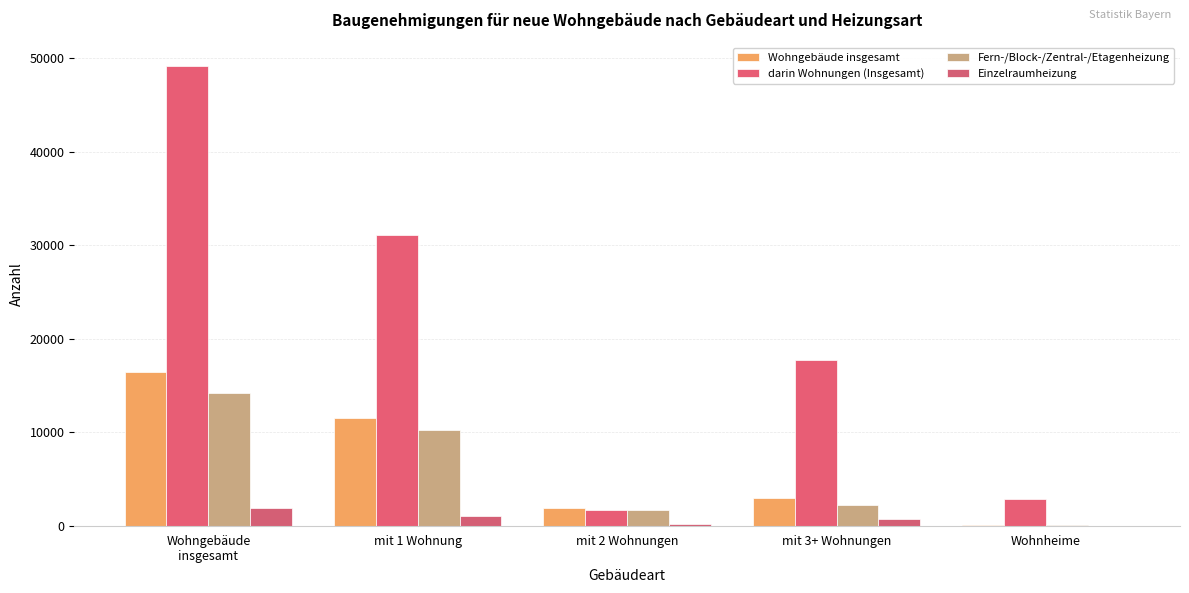

What is the minimum value shown in the chart?

16